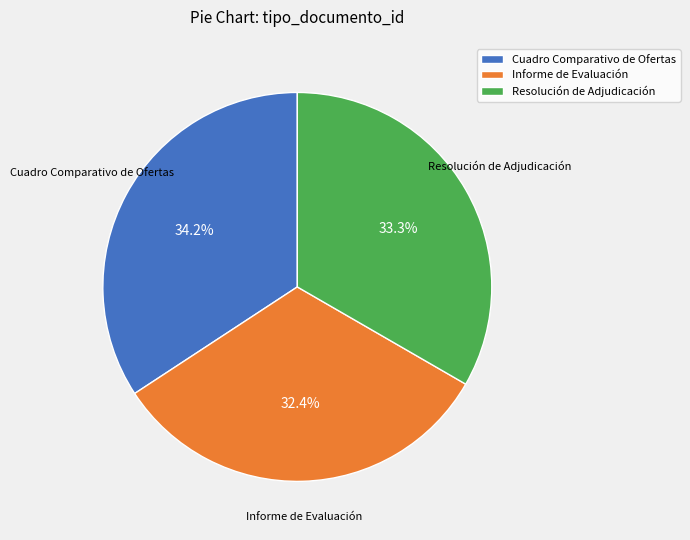

True or false: Informe de Evaluación accounts for 32% of the total.

True